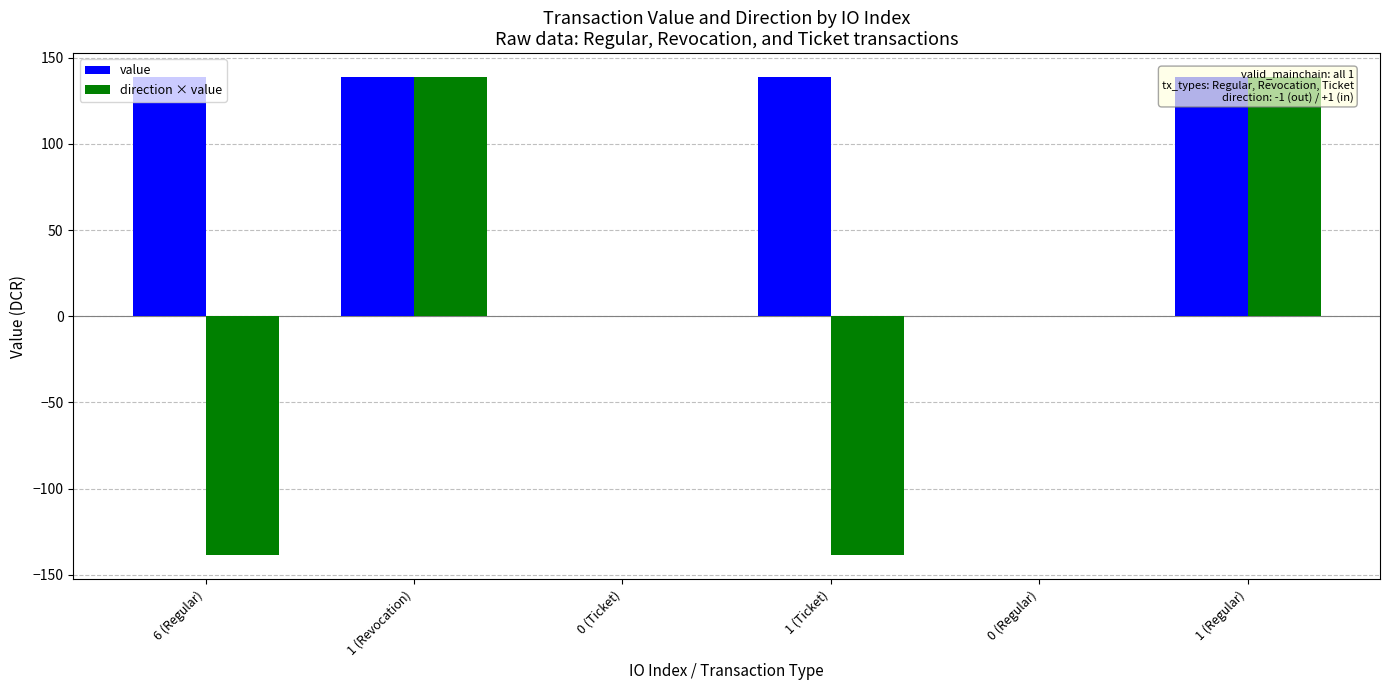

True or false: value has a value of 0.0 at 0 (Ticket).

True